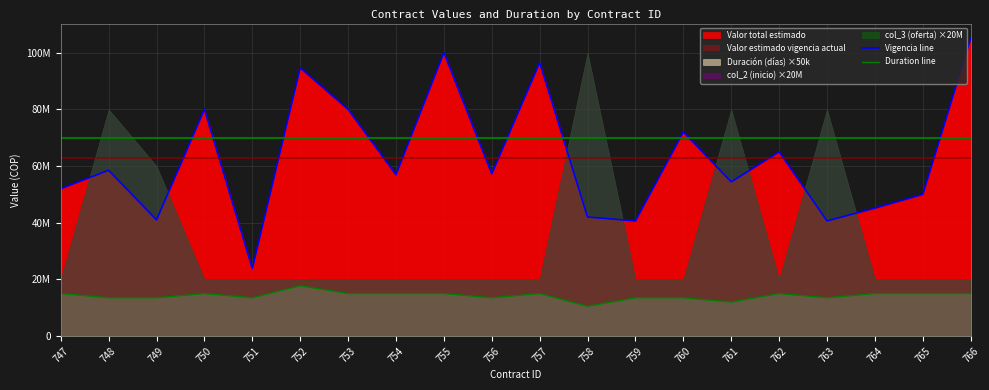

Rank the categories by Vigencia line value from lowest to highest.

751, 759, 763, 749, 758, 764, 765, 747, 761, 754, 756, 748, 762, 760, 750, 753, 752, 757, 755, 766